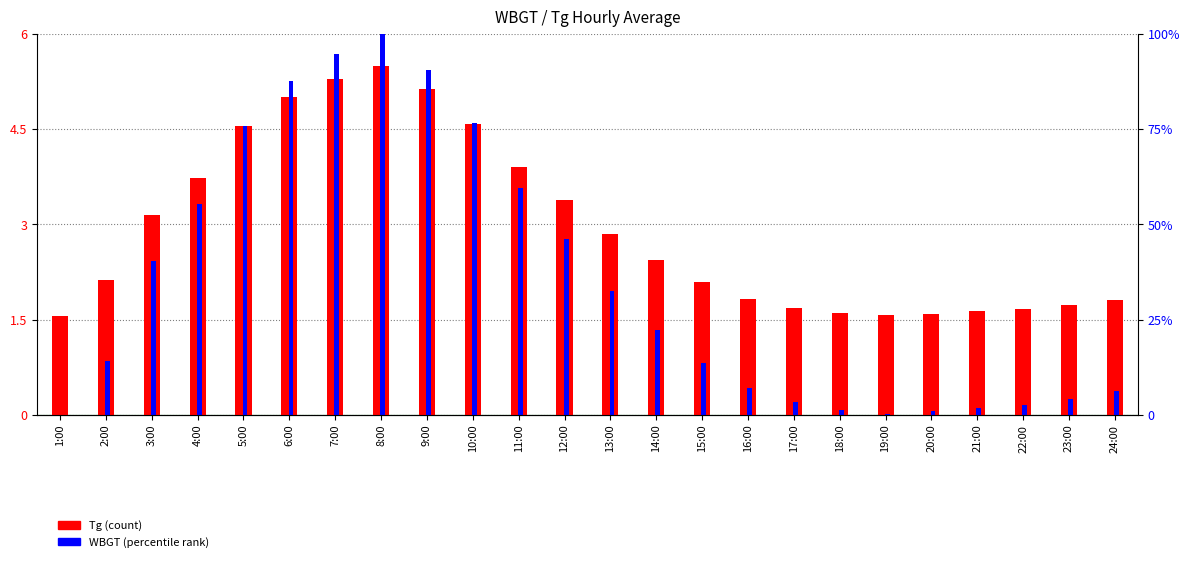

Reading left to right, list all the values displayed in this chart.

Tg: 1.6	2.1	3.2	3.7	4.5	5.0	5.3	5.5	5.1	4.6	3.9	3.4	2.8	2.4	2.1	1.8	1.7	1.6	1.6	1.6	1.6	1.7	1.7	1.8
WBGT (percentile): 0.0	0.9	2.4	3.3	4.5	5.3	5.7	6.0	5.4	4.6	3.6	2.8	2.0	1.3	0.8	0.4	0.2	0.1	0.0	0.1	0.1	0.2	0.3	0.4